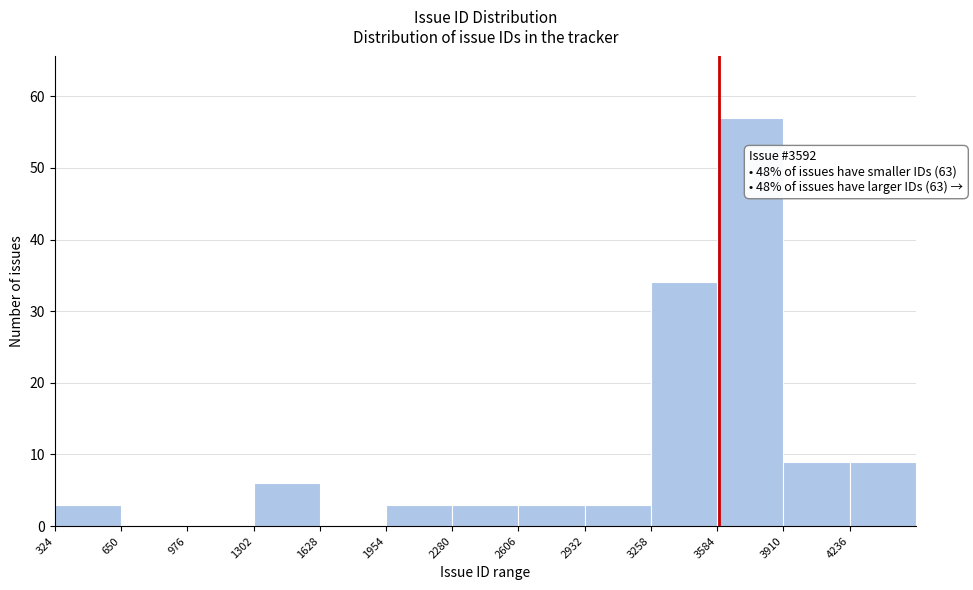

Which range on the x-axis has the tallest bar?

3600 to 3900